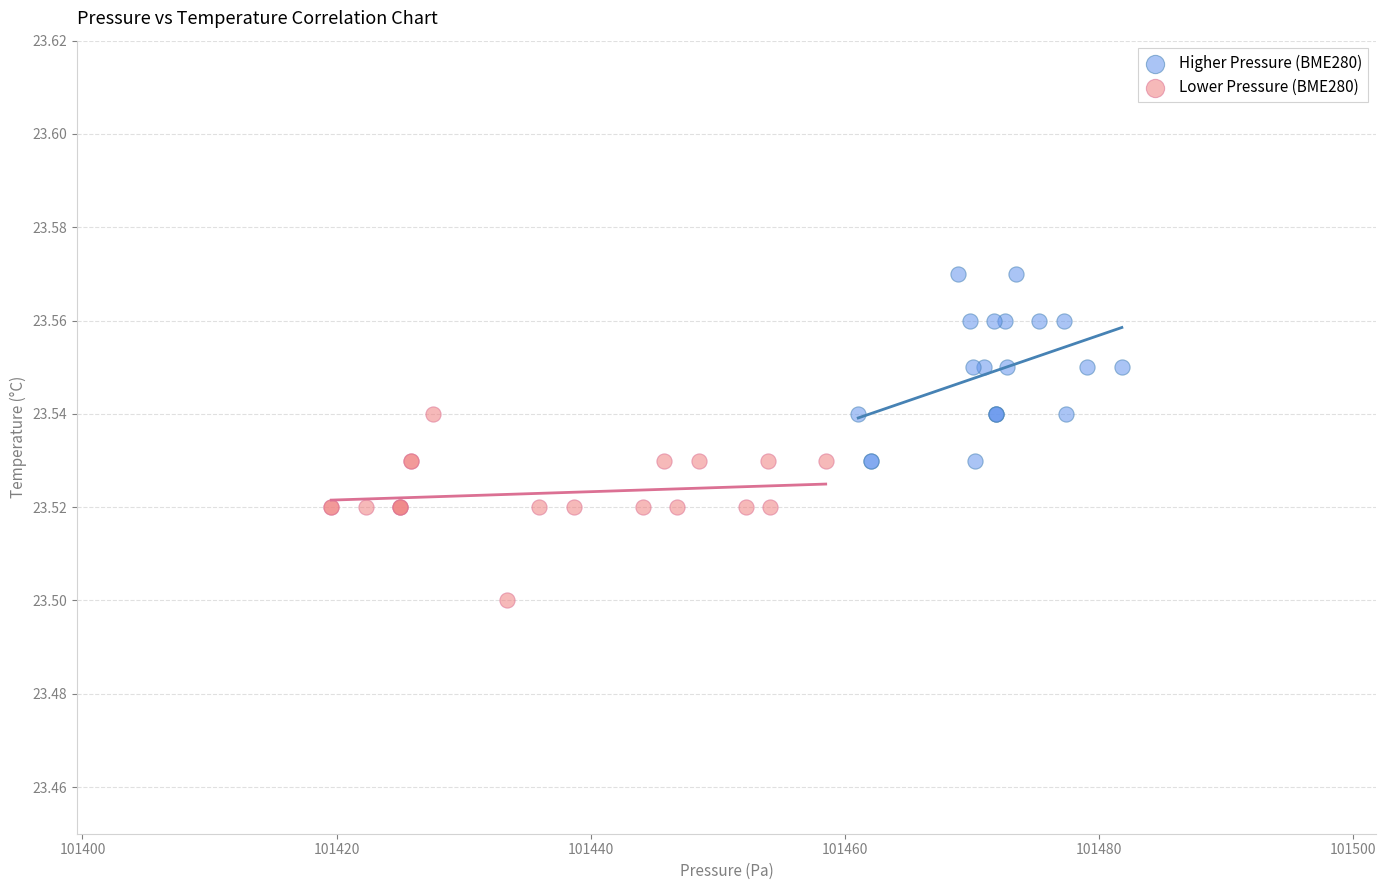

Which series reaches the maximum Y coordinate?

Higher Pressure (BME280)